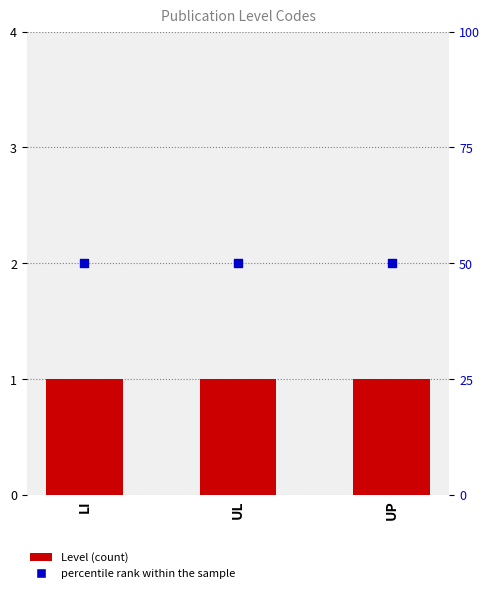

At how many categories does at least one series exceed 16?

3